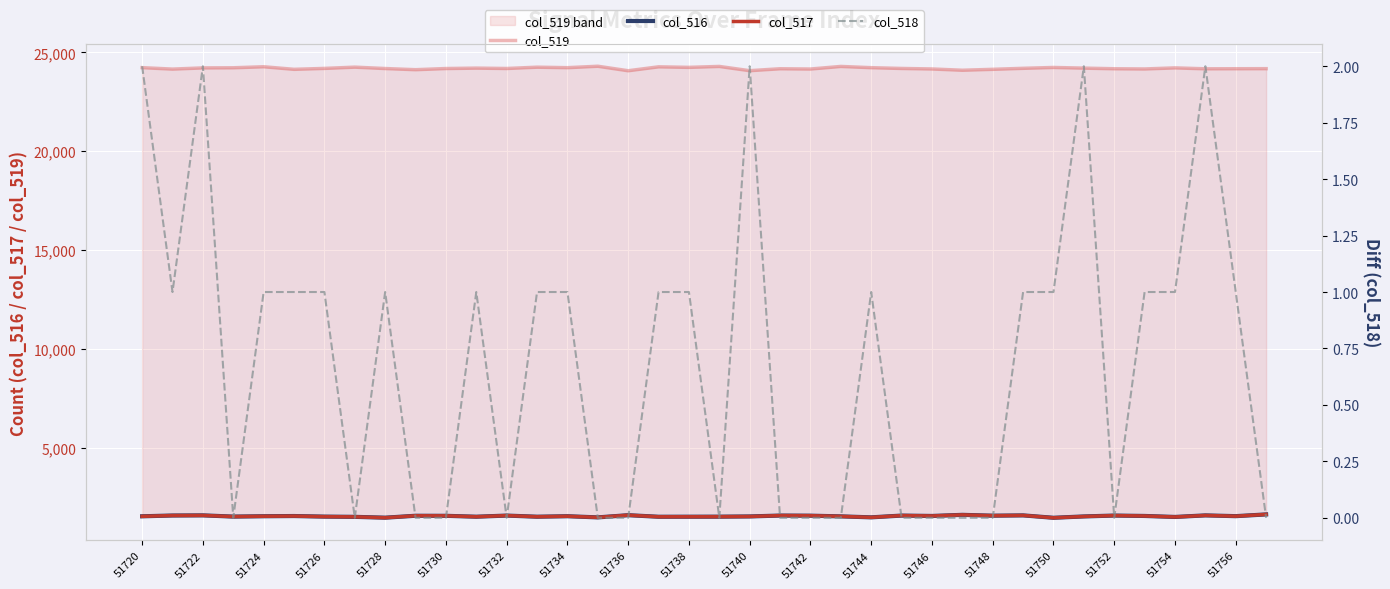

The value of col_516 at 51720 is 1528. True or false?

True